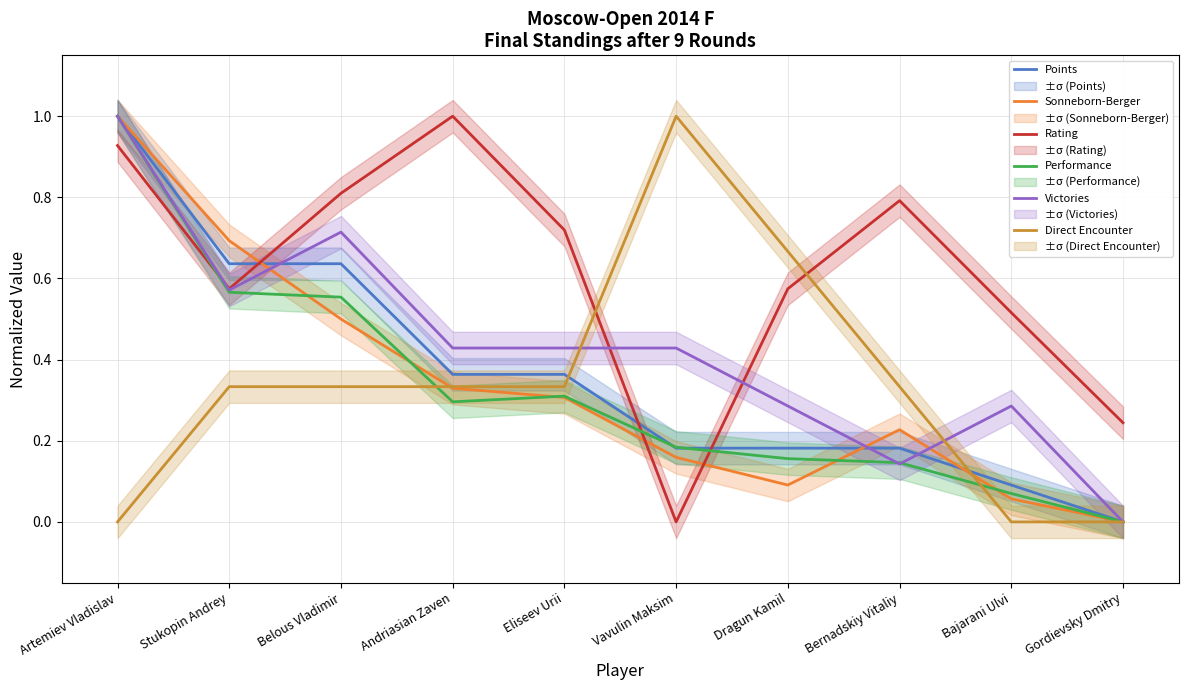

What is the label of the 4th point from the right?

Dragun Kamil